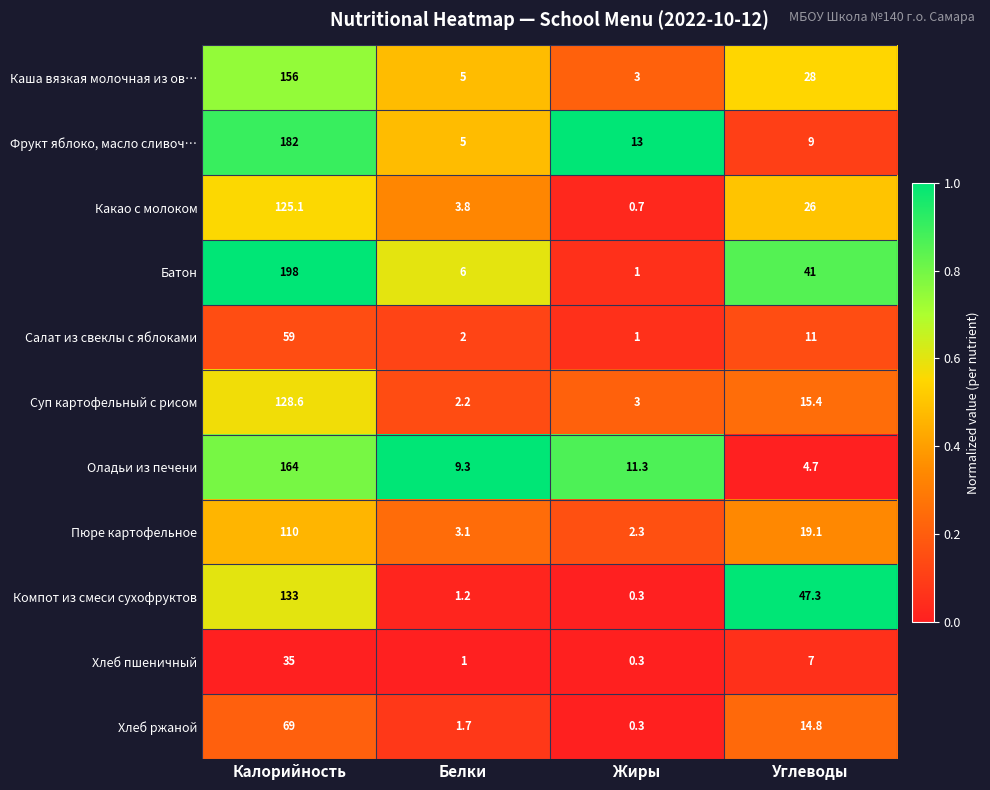

At which category does the chart reach its peak across all series?

Калорийность